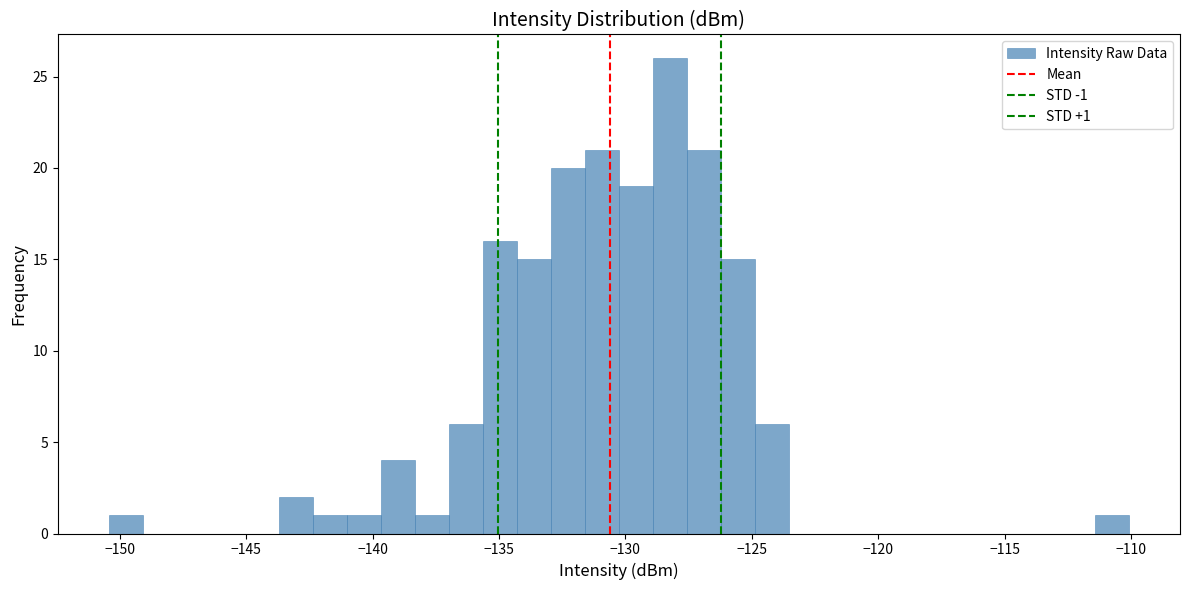

Read against the x-axis, roughly where is the centre of the tallest bar?

-128.0